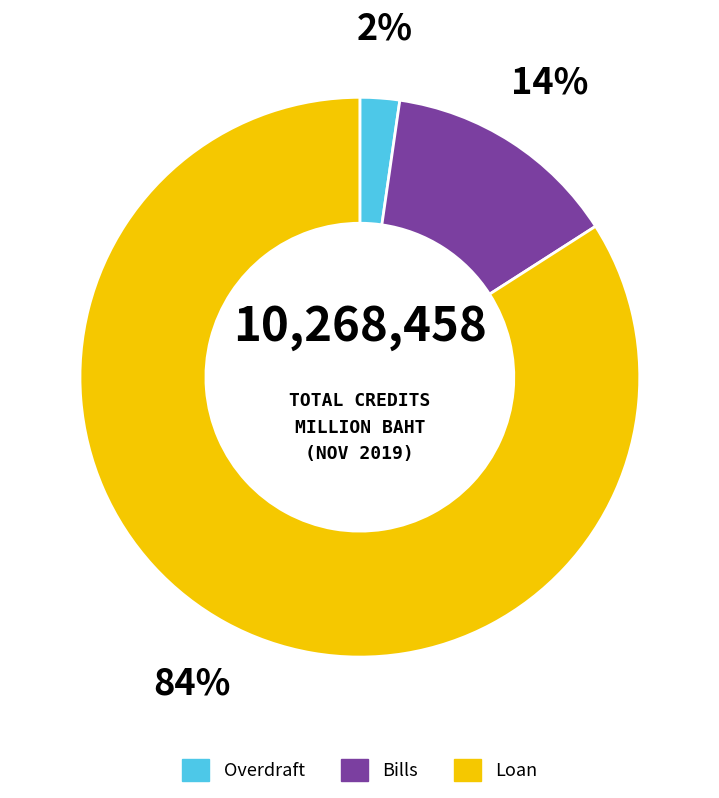

What percentage is the Overdraft slice, to the nearest percent?

2%